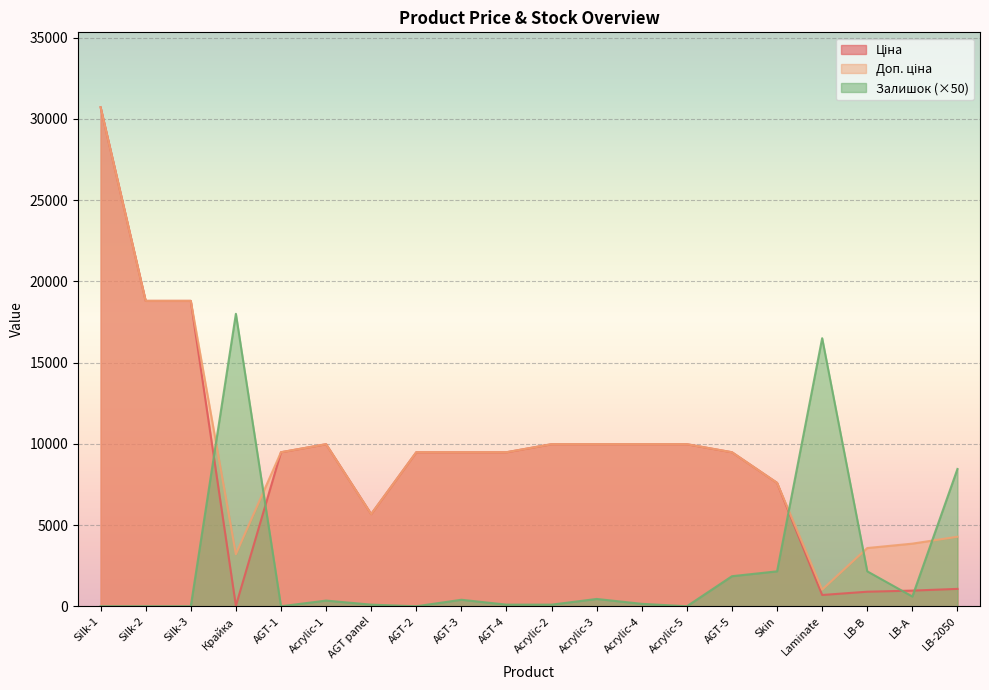

True or false: Доп. ціна has more than 2 points higher than both neighbors.

False